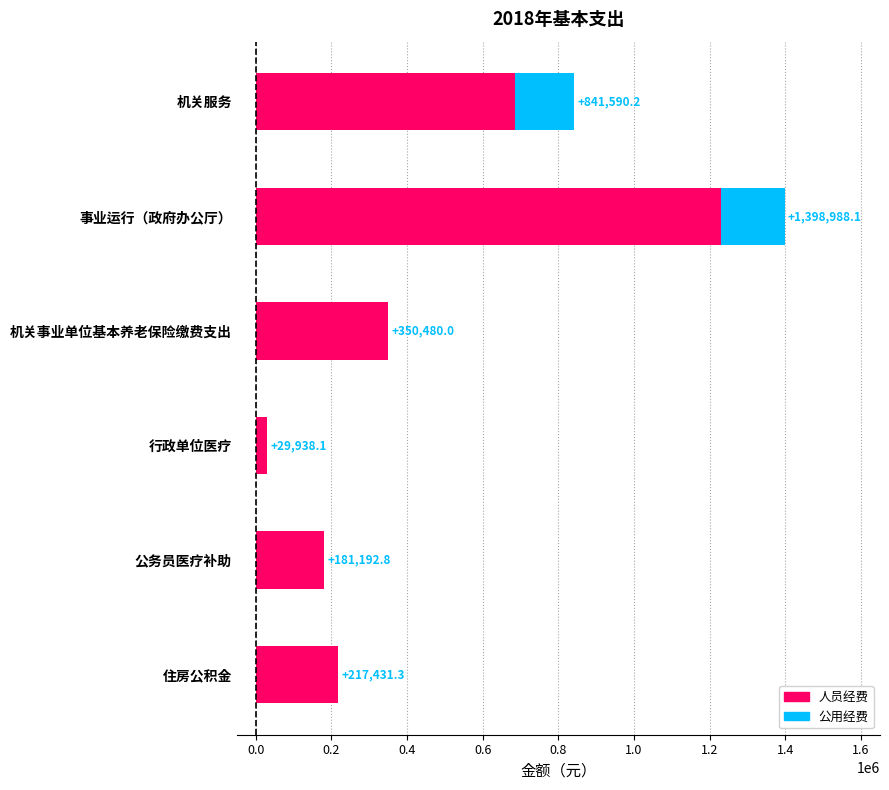

At which category is the sum across all series the highest?

事业运行（政府办公厅）